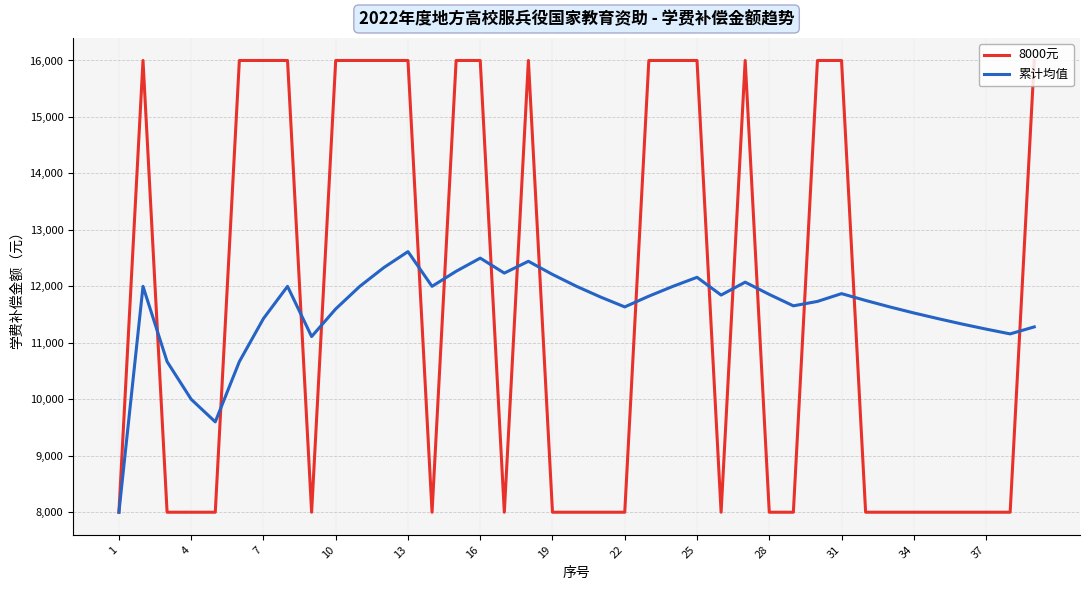

What is the minimum value for 累计均值?

8000